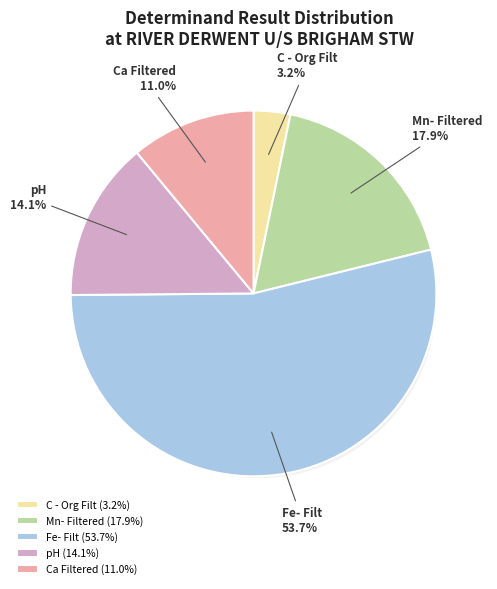

Does any single category account for the majority?

Yes